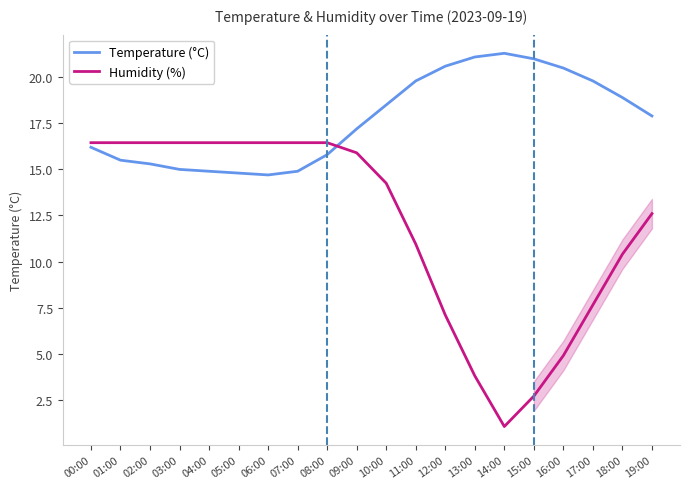

Reading right to left, transcribe all the data shown in this chart.

Temperature (°C): 17.9	18.9	19.8	20.5	21.0	21.3	21.1	20.6	19.8	18.5	17.2	15.8	14.9	14.7	14.8	14.9	15.0	15.3	15.5	16.2
Humidity (%): 12.6	10.4	7.6	4.9	2.7	1.0	3.8	7.1	11.0	14.2	15.9	16.5	16.5	16.5	16.5	16.5	16.5	16.5	16.5	16.5